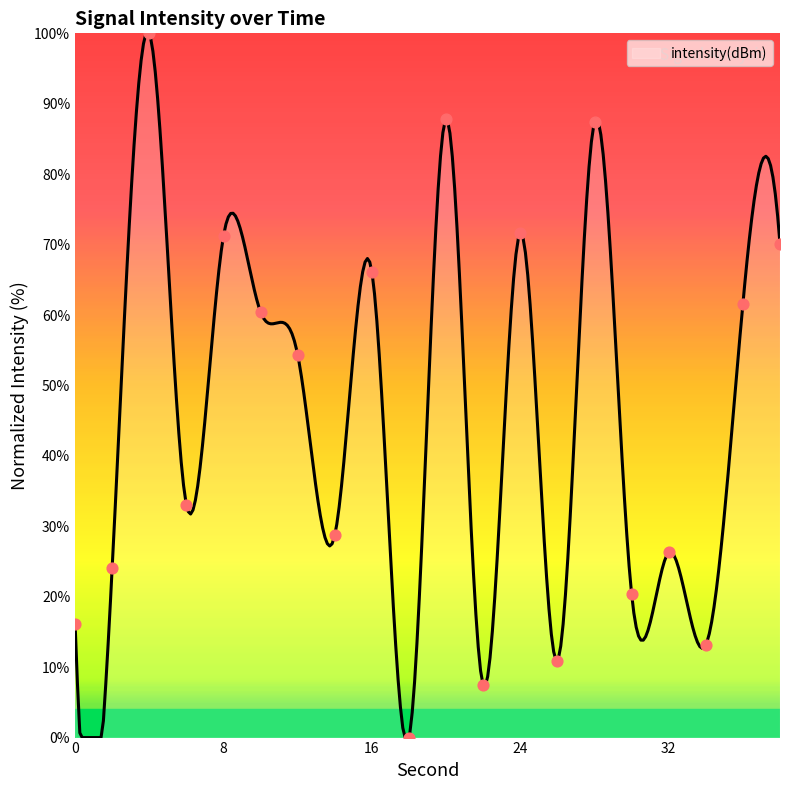

What is the ratio of the value at 14 to the value at 0?

1.8